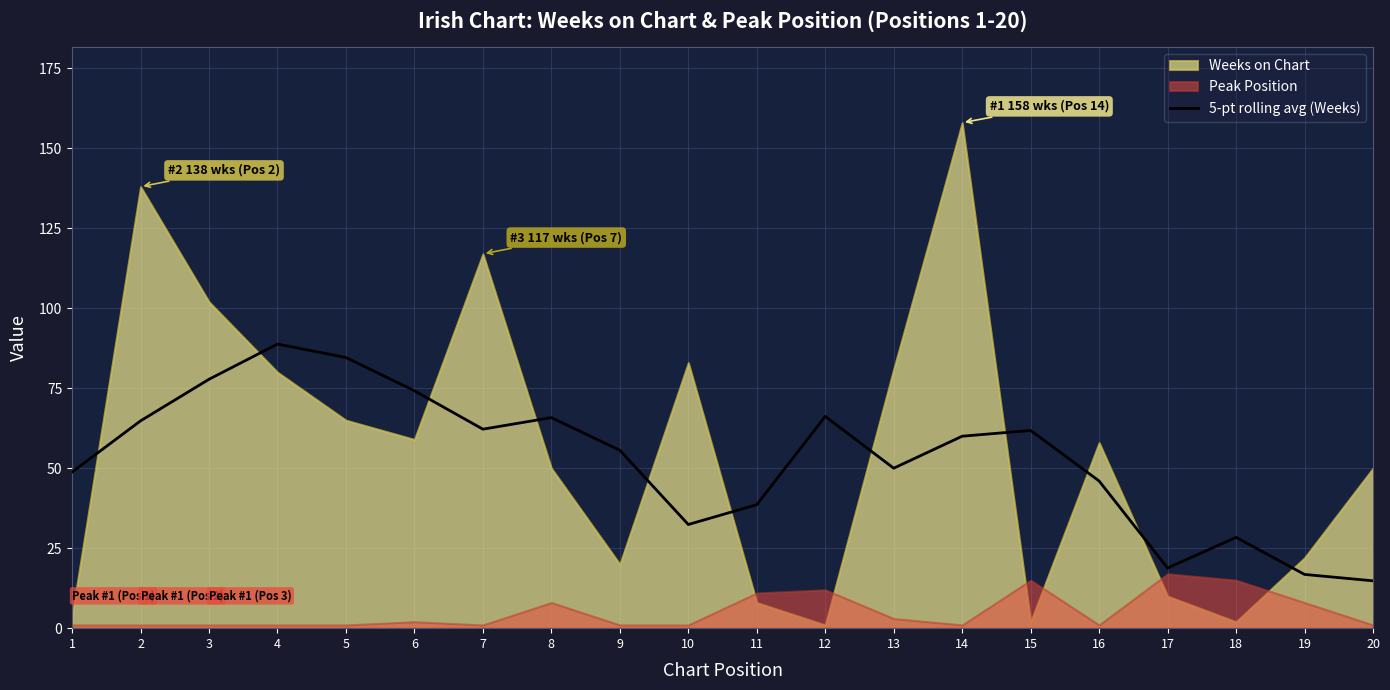

Reading left to right, transcribe all the data shown in this chart.

1=48.8	2=64.8	3=77.8	4=88.8	5=84.6	6=74.2	7=62.2	8=65.8	9=55.6	10=32.4	11=38.6	12=66.2	13=50.0	14=60.0	15=61.8	16=46.0	17=18.8	18=28.4	19=16.8	20=14.8